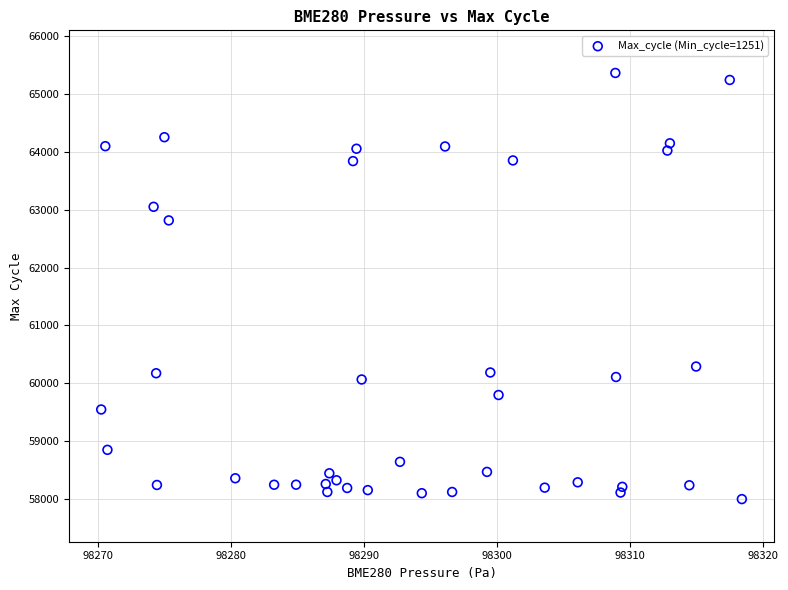

What Y value in the scatter plot is closest to 61680?

62814